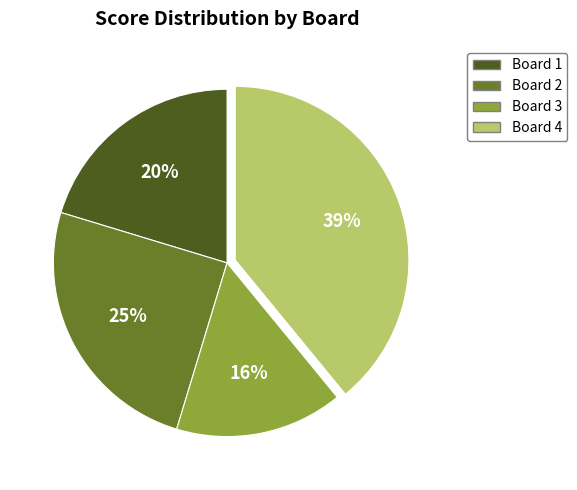

Is it true that Board 4 is 50% of the pie?

False